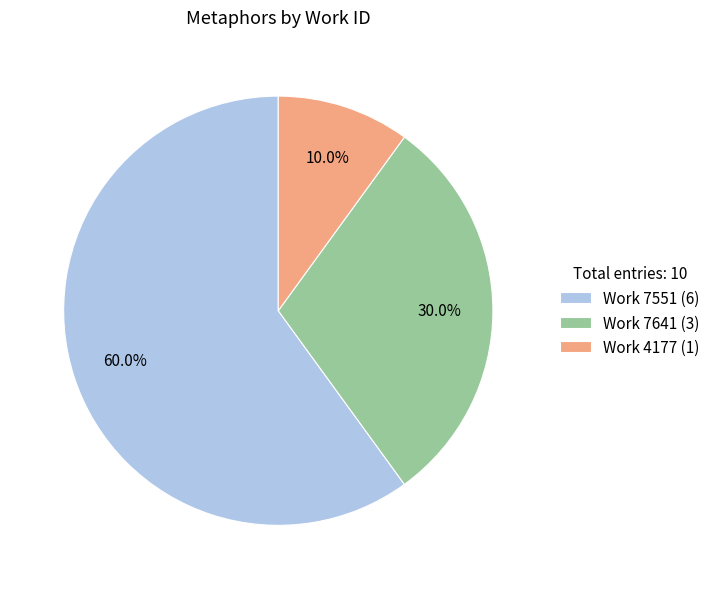

Which slice is the smallest?

Work 4177 (1)